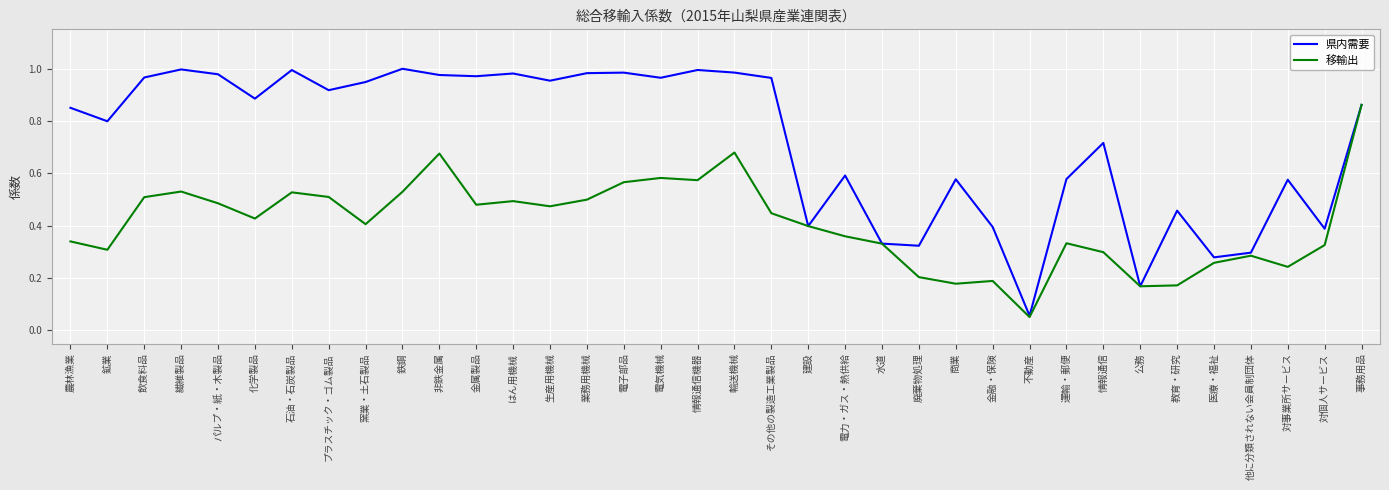

What position from the left is 対事業所サービス?

34